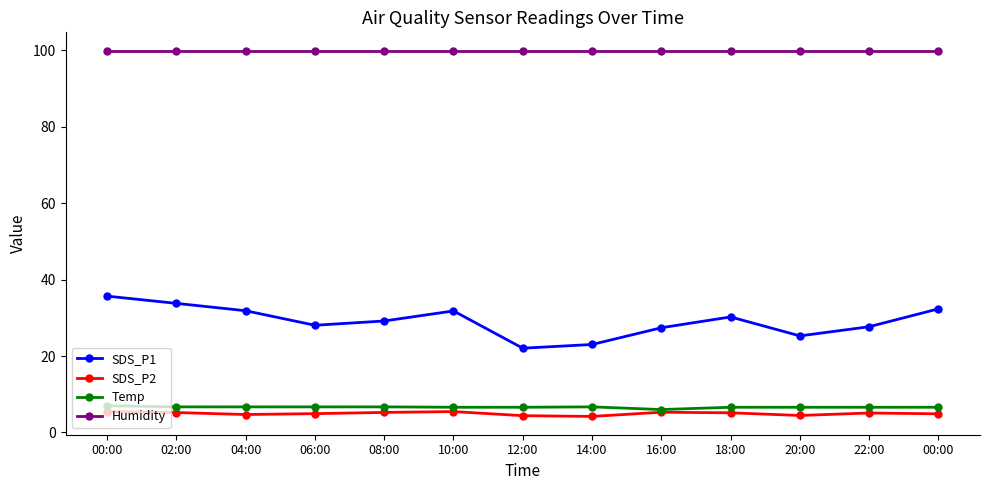

How many data points does each series have?

13